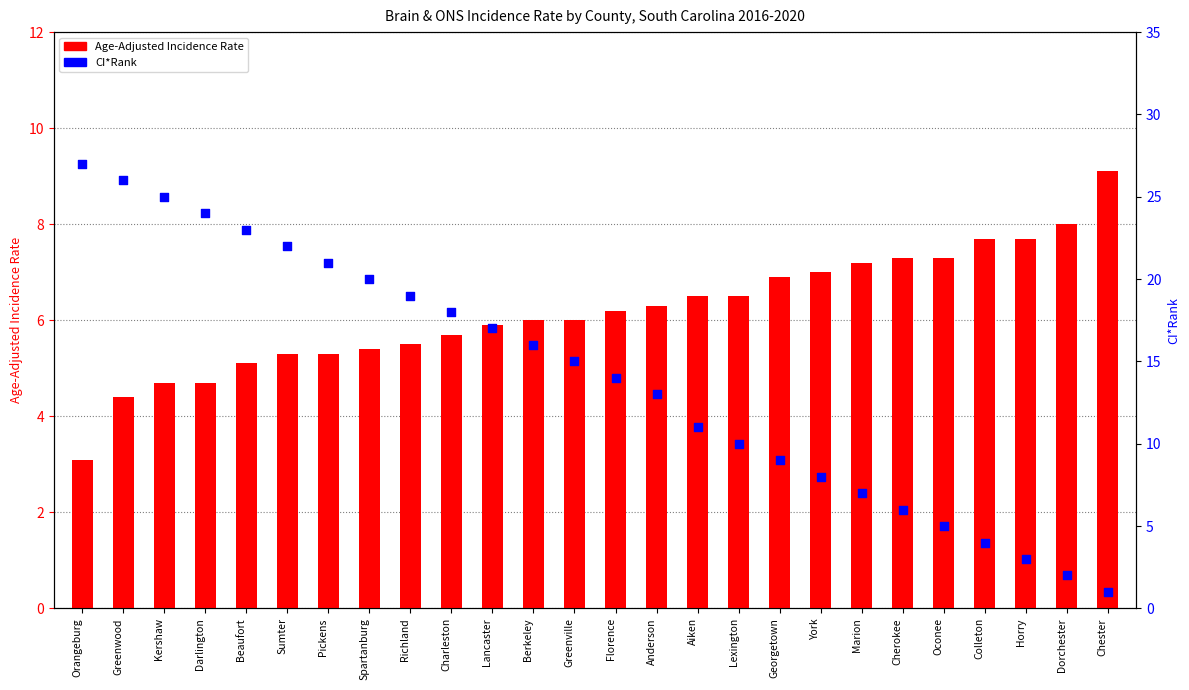

Is the value of CI*Rank at Chester greater than the value of Age-Adjusted Incidence Rate at Lexington?

No